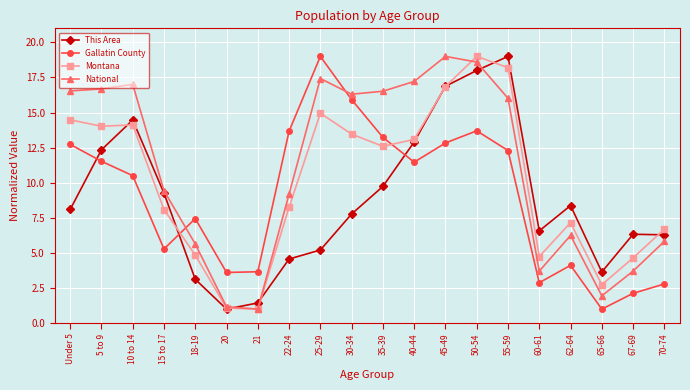

True or false: Gallatin County has more than 0 interior local peaks.

True